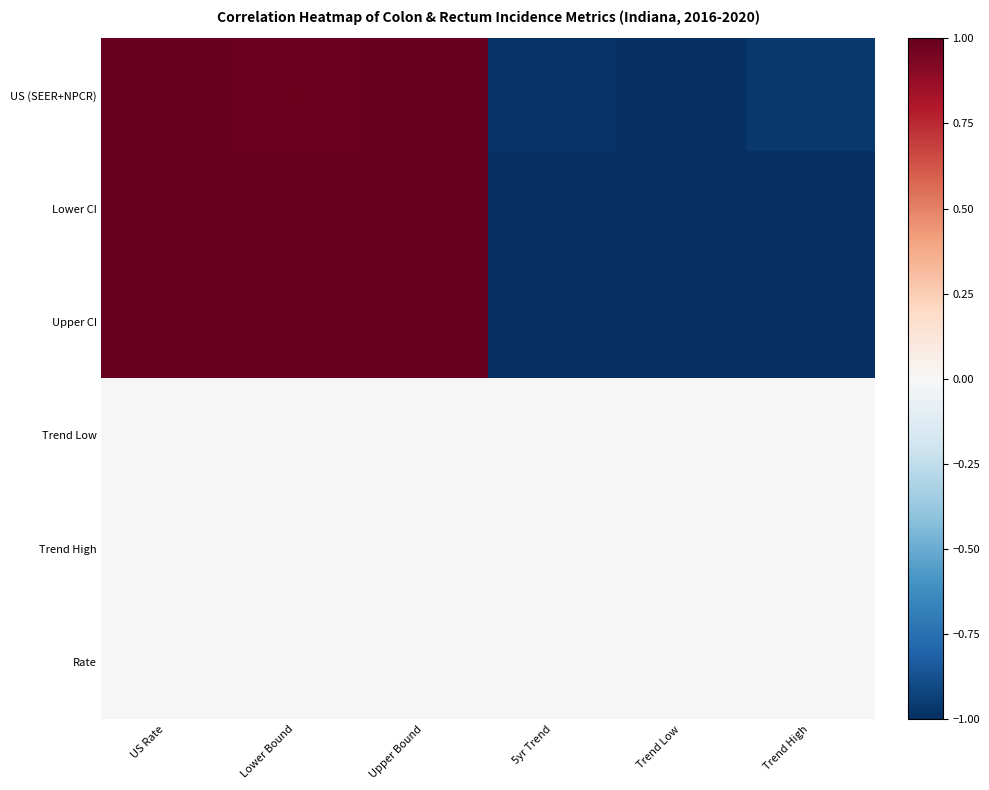

Which series has the largest total across all categories?

US (SEER+NPCR)